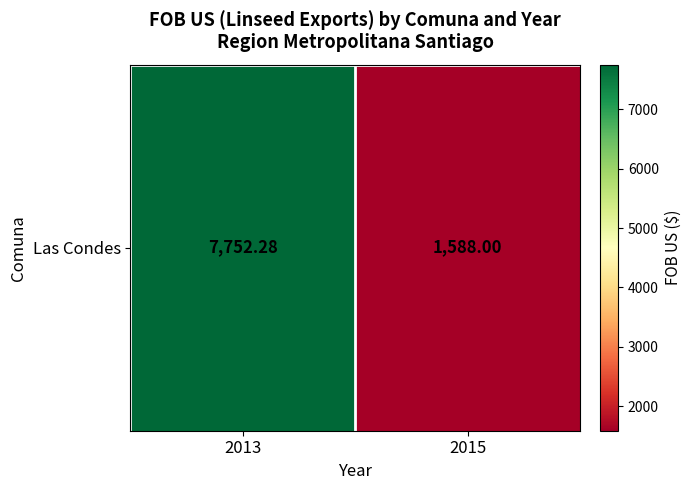

What is the sum of the values at 2013 and 2015?

9340.3